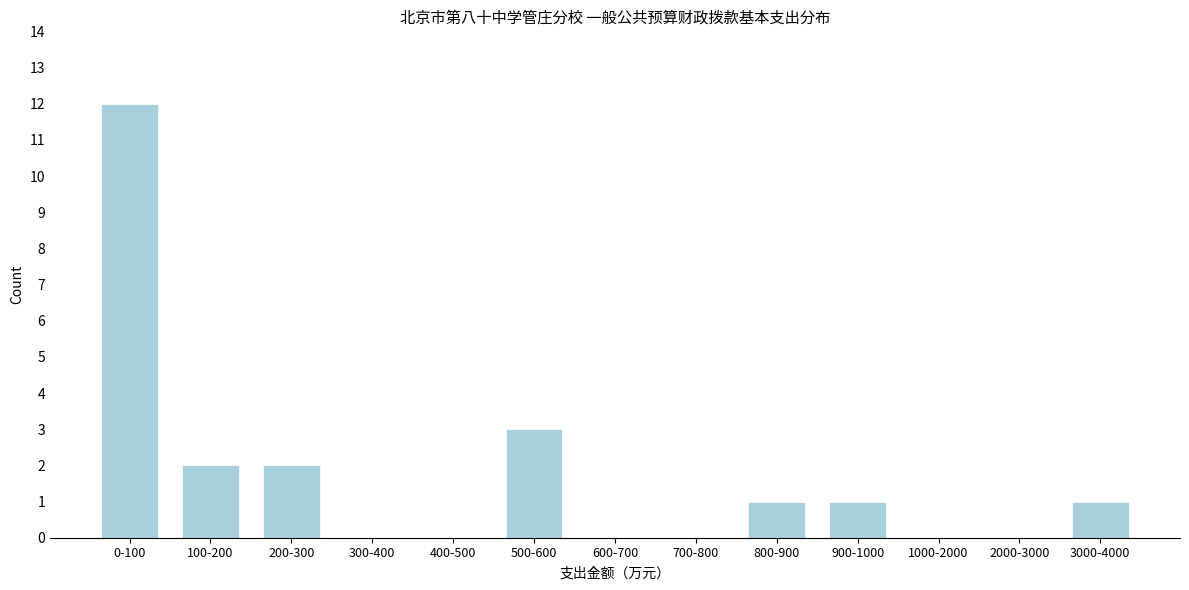

Reading left to right, transcribe all the data shown in this chart.

0-100=12	100-200=2	200-300=2	300-400=0	400-500=0	500-600=3	600-700=0	700-800=0	800-900=1	900-1000=1	1000-2000=0	2000-3000=0	3000-4000=1